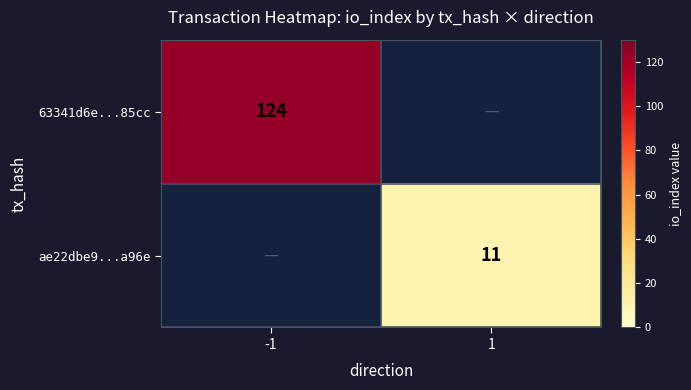

At how many categories does at least one series exceed 47?

1